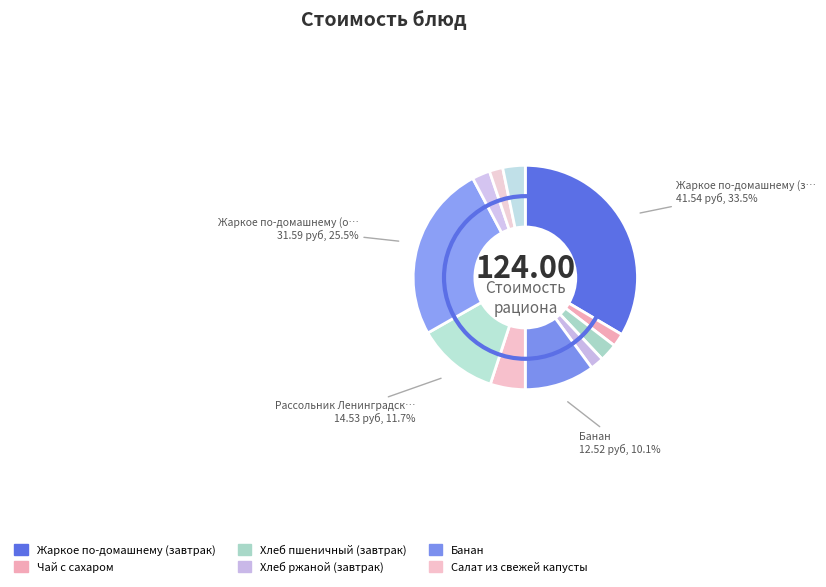

Count the number of slices in the pie.

11